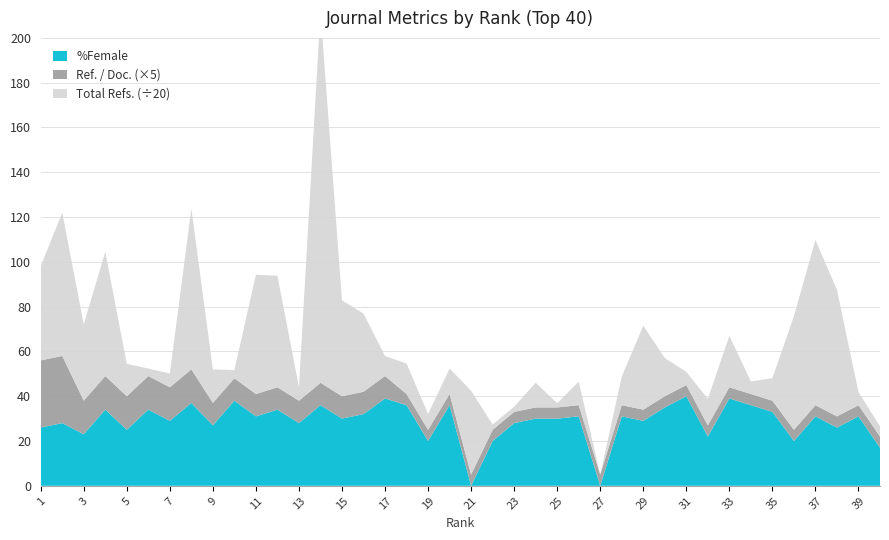

Reading left to right, what are all the values shown in this chart?

Total Refs.: 1=842	2=1279	3=683	4=1109	5=289	6=67	7=123	8=1436	9=299	10=74	11=1065	12=996	13=121	14=3315	15=856	16=698	17=179	18=272	19=141	20=227	21=749	22=47	23=47	24=220	25=38	26=211	27=0	28=256	29=750	30=341	31=118	32=237	33=459	34=112	35=201	36=1015	37=1475	38=1131	39=117	40=92
Ref. / Doc.: 1=6	2=6	3=3	4=3	5=3	6=3	7=3	8=3	9=2	10=2	11=2	12=2	13=2	14=2	15=2	16=2	17=2	18=1	19=1	20=1	21=1	22=1	23=1	24=1	25=1	26=1	27=1	28=1	29=1	30=1	31=1	32=1	33=1	34=1	35=1	36=1	37=1	38=1	39=1	40=1
%Female: 1=26	2=28	3=23	4=34	5=25	6=34	7=29	8=37	9=27	10=38	11=31	12=34	13=28	14=36	15=30	16=32	17=39	18=36	19=20	20=36	21=0	22=20	23=28	24=30	25=30	26=31	27=0	28=31	29=29	30=35	31=40	32=22	33=39	34=36	35=33	36=20	37=31	38=26	39=31	40=17